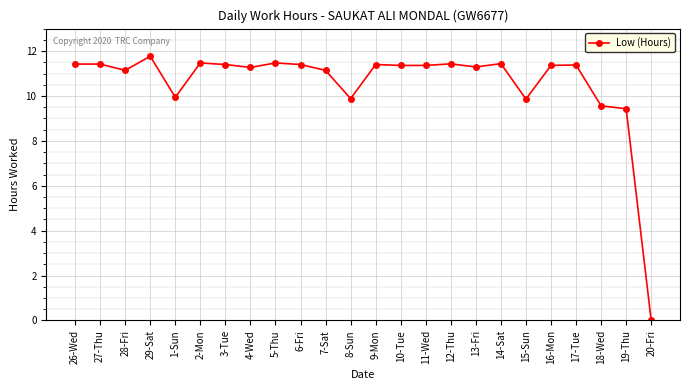

How many values exceed 11?

18